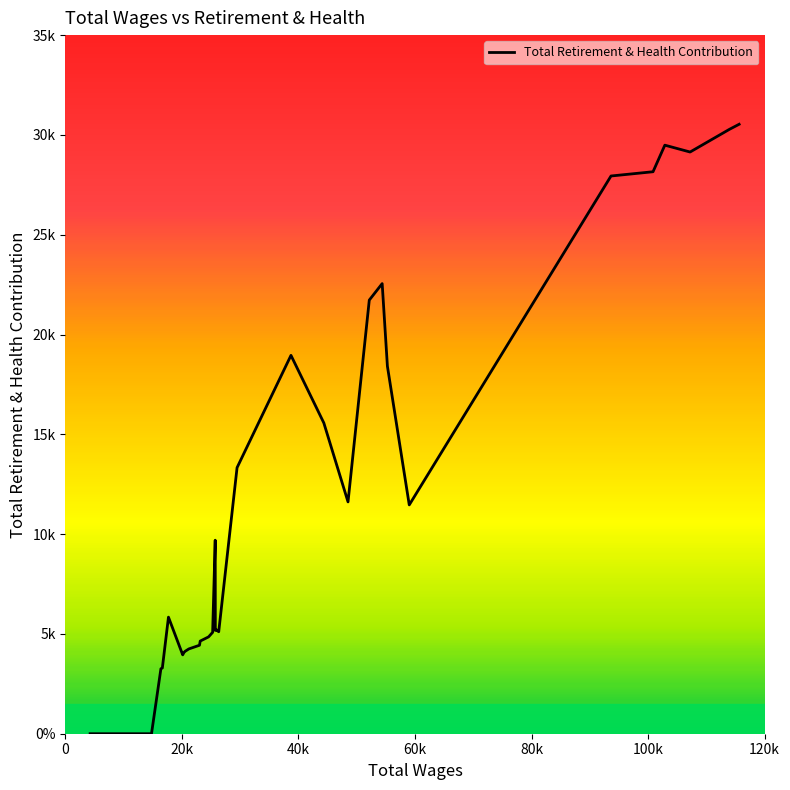

Is this an area chart (filled region under the line)?

Yes